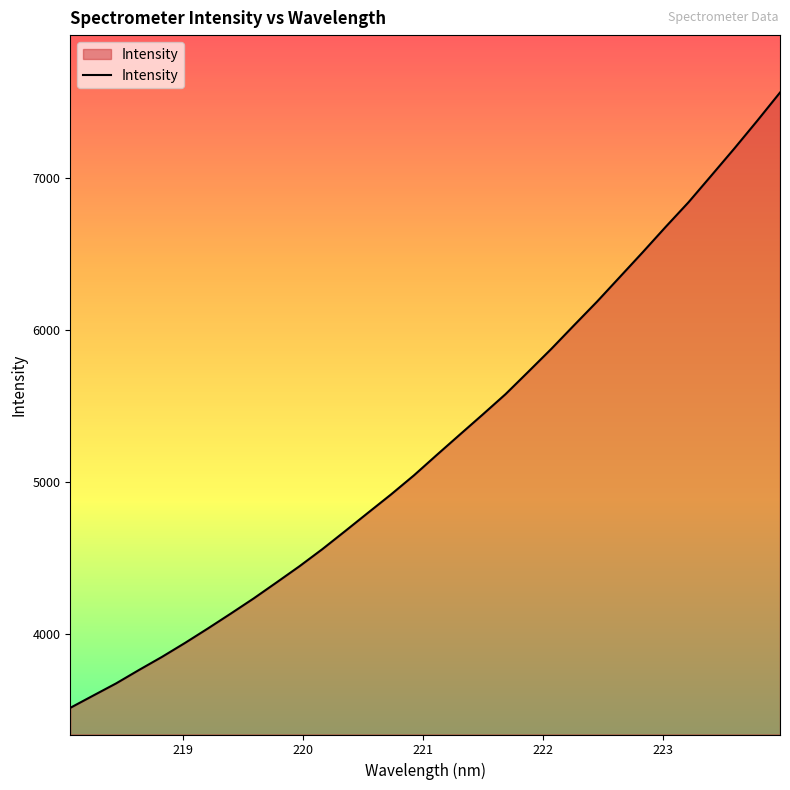

What is the greatest value displayed?

7560.9